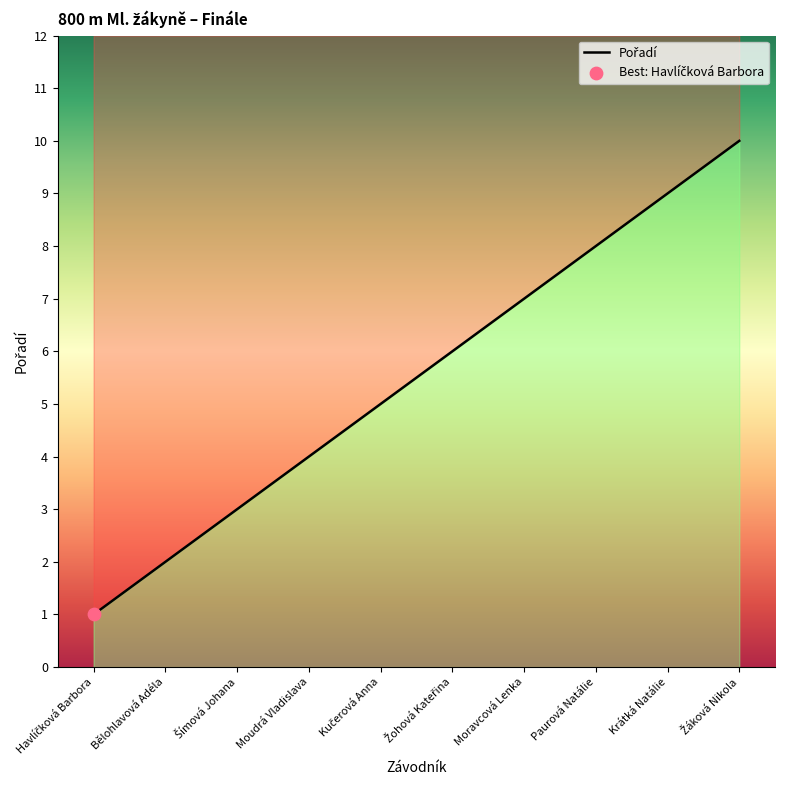

Approximately how many times larger is the value at Paurová Natálie compared to Bělohlavová Adéla?

4.0